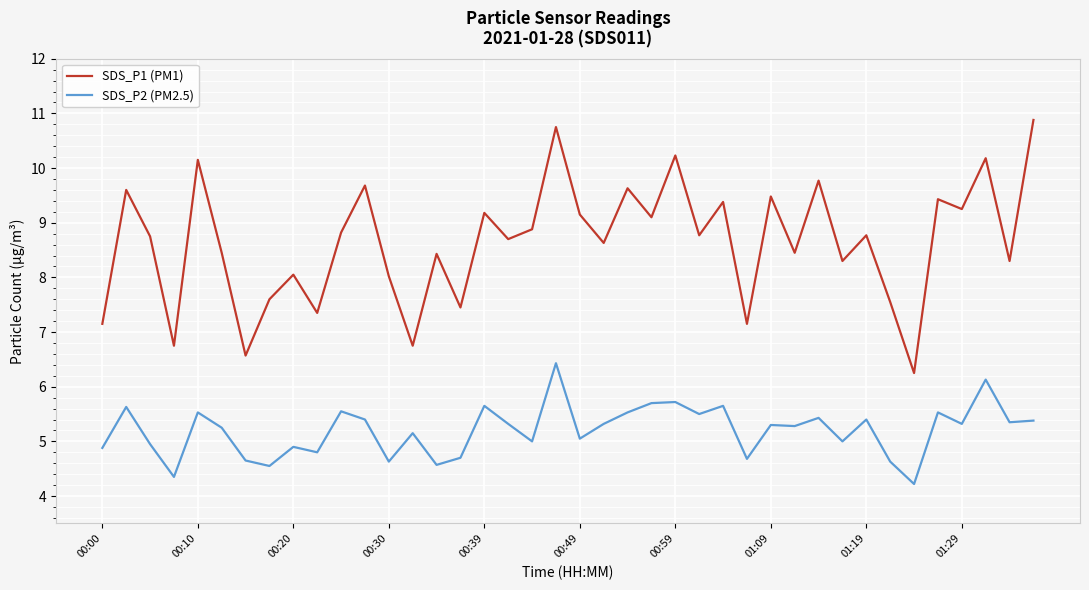

What is the difference between the second highest and minimum values in the SDS_P1 (PM1) series?

4.5